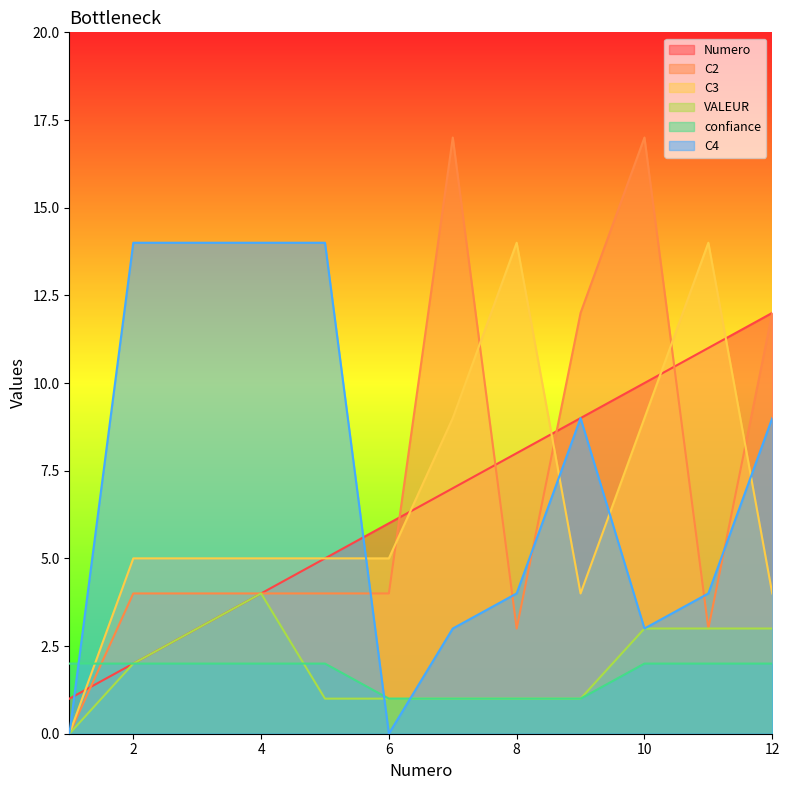

Which series changed the most between 1 and 9?

C2